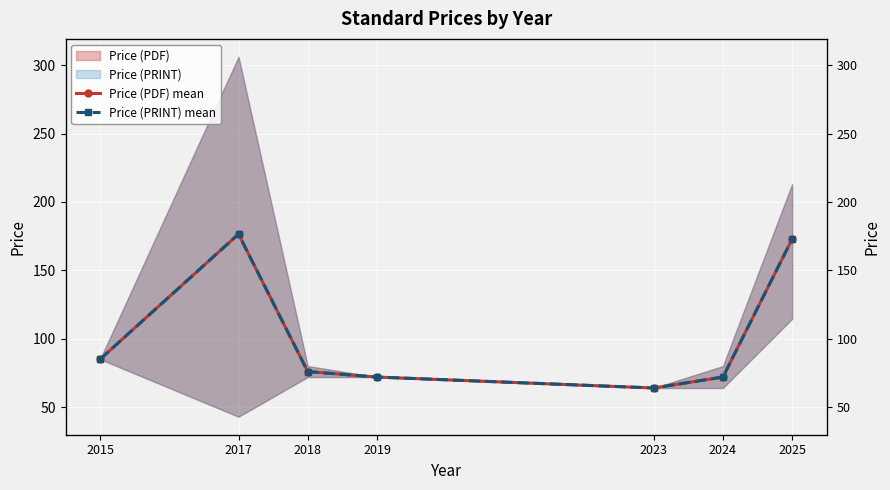

Rank the series by their maximum value, from highest to lowest.

Price (PDF) mean, Price (PRINT) mean